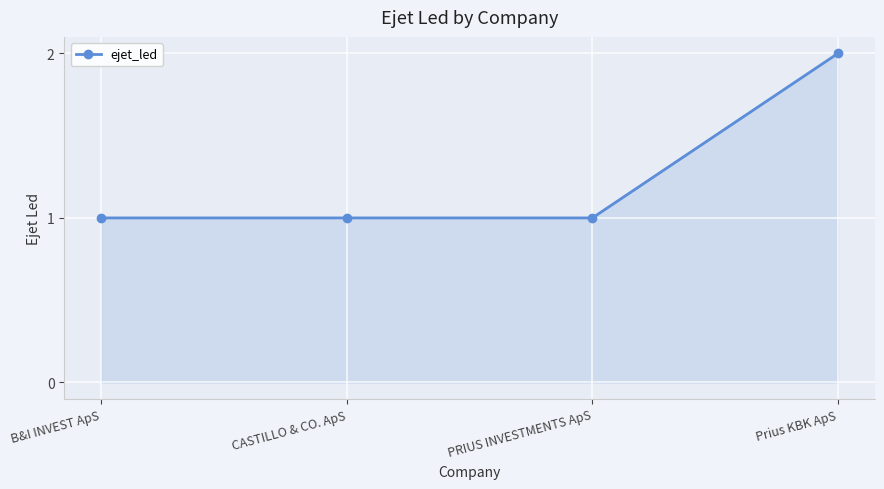

What is the label of the 1st point from the left?

B&I INVEST ApS